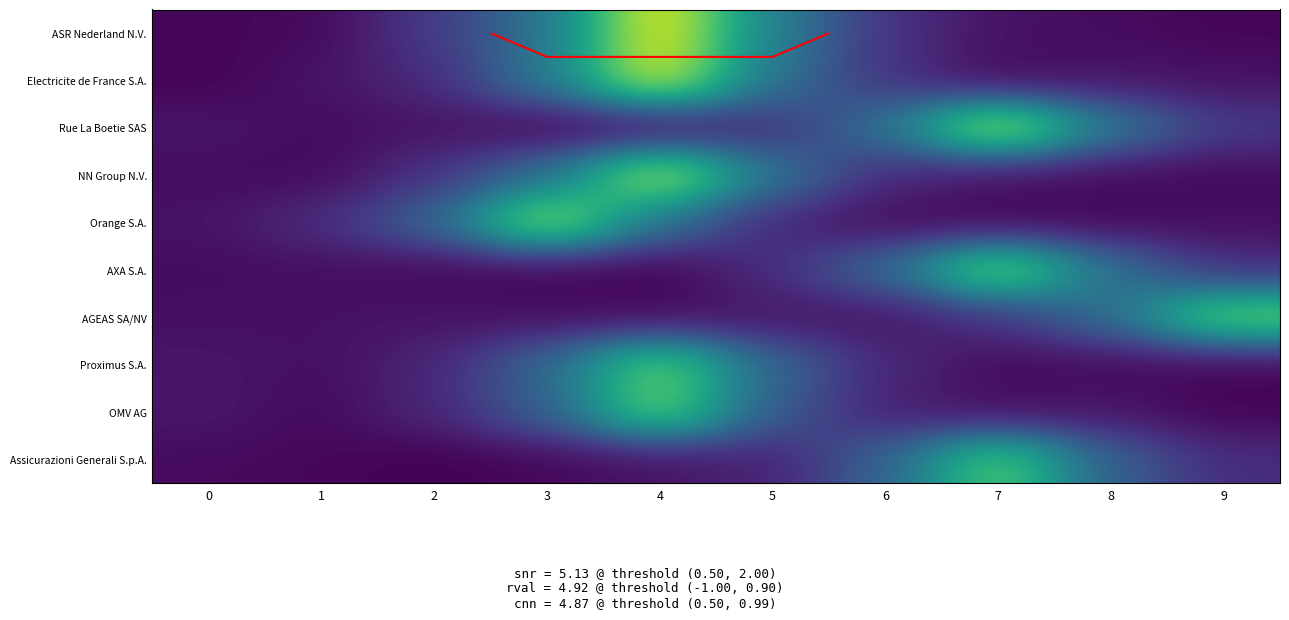

What is the total value across all series at 4?

26.3